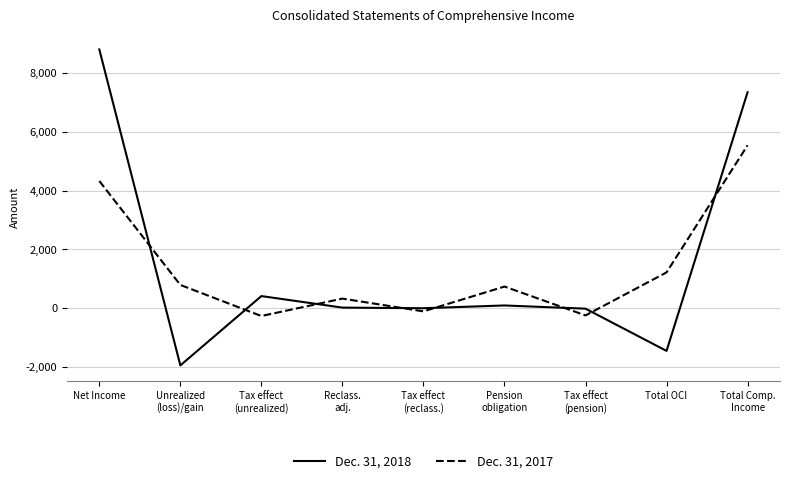

True or false: Dec. 31, 2017 has more than 2 interior local peaks.

False